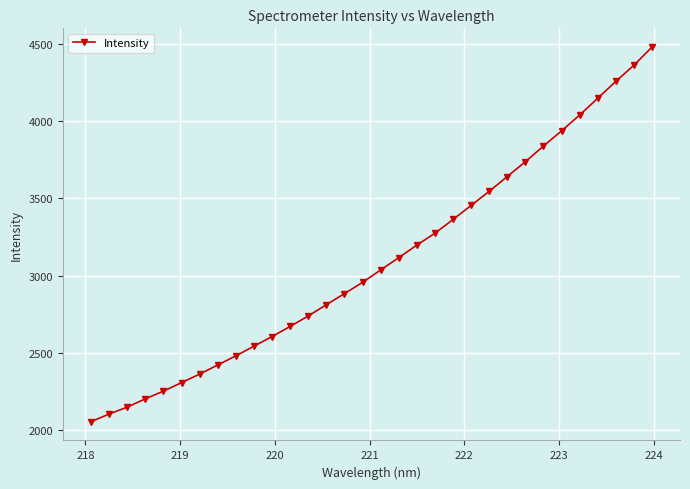

How many lines are shown in the chart?

1